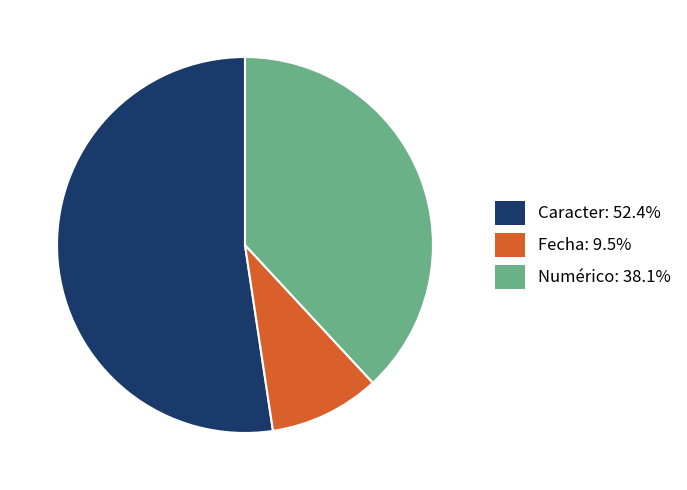

Which slice is the smallest?

Fecha